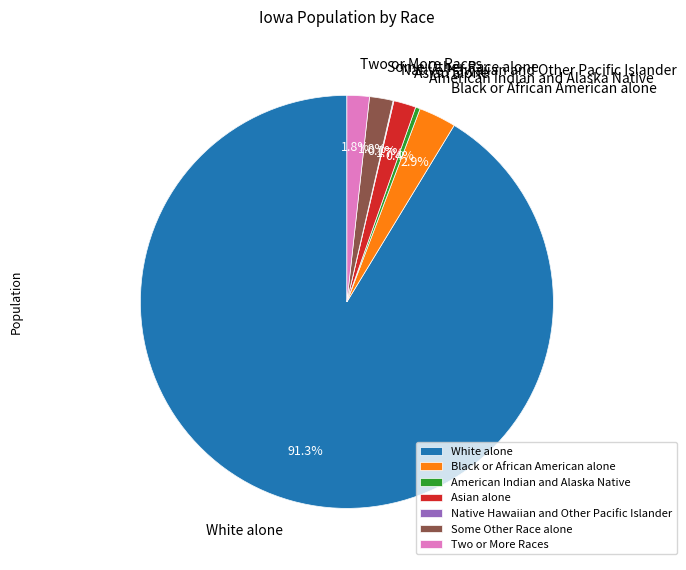

Do Native Hawaiian and Other Pacific Islander and Two or More Races together represent more than half of the pie?

No